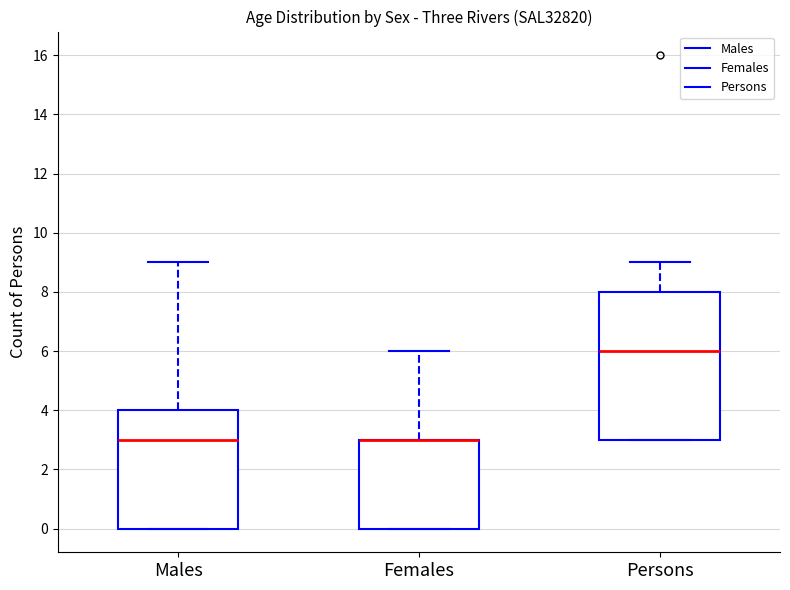

Reading left to right, transcribe this box plot: for each box, give where its median line is, the range the box spans, and where its two whiskers end, as read against the y-axis. The values are not printed on the chart, so give them approximately, as read against the axis.

Males: median 3, box 0 to 4, whiskers 0 to 9
Females: median 3 (drawn on the box's upper edge), box 0 to 3, whiskers 0 to 6
Persons: median 6, box 3 to 8, whiskers 3 to 9